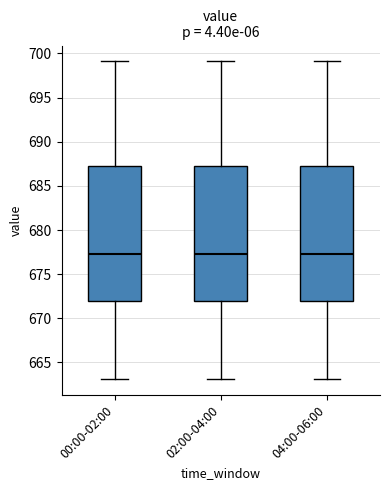

Reading left to right, transcribe this box plot: for each box, give where its median line is, the range the box spans, and where its two whiskers end, as read against the y-axis. The values are not printed on the chart, so give them approximately, as read against the axis.

00:00-02:00: median 677.5, box 672.0 to 687.5, whiskers 663.0 to 699.0
02:00-04:00: median 677.5, box 672.0 to 687.5, whiskers 663.0 to 699.0
04:00-06:00: median 677.5, box 672.0 to 687.5, whiskers 663.0 to 699.0